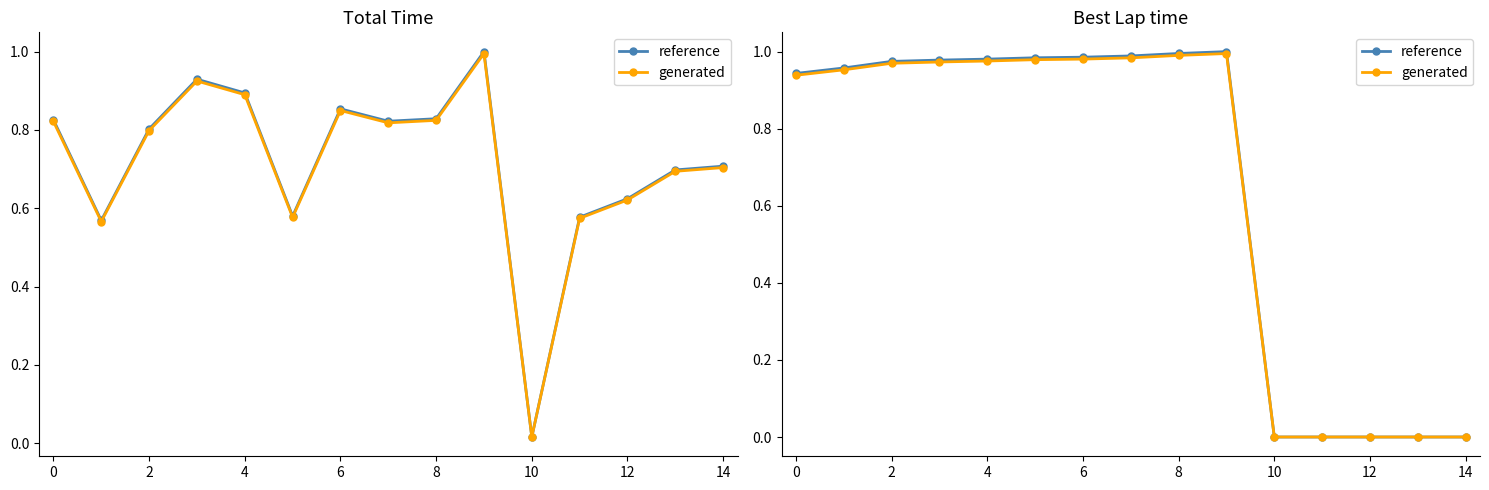

Which series has the largest total across all categories?

reference